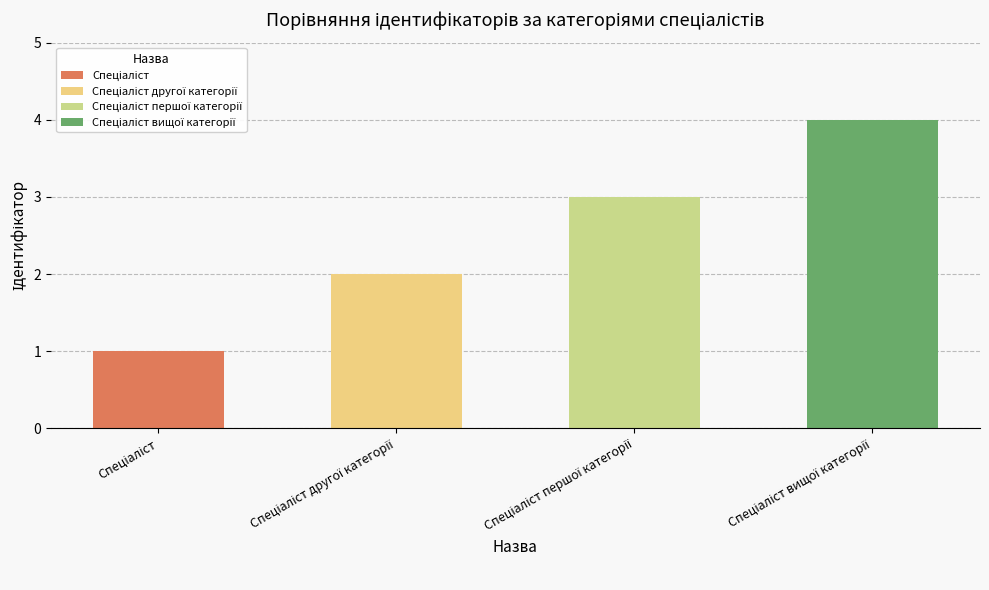

How many data points are above 3?

1